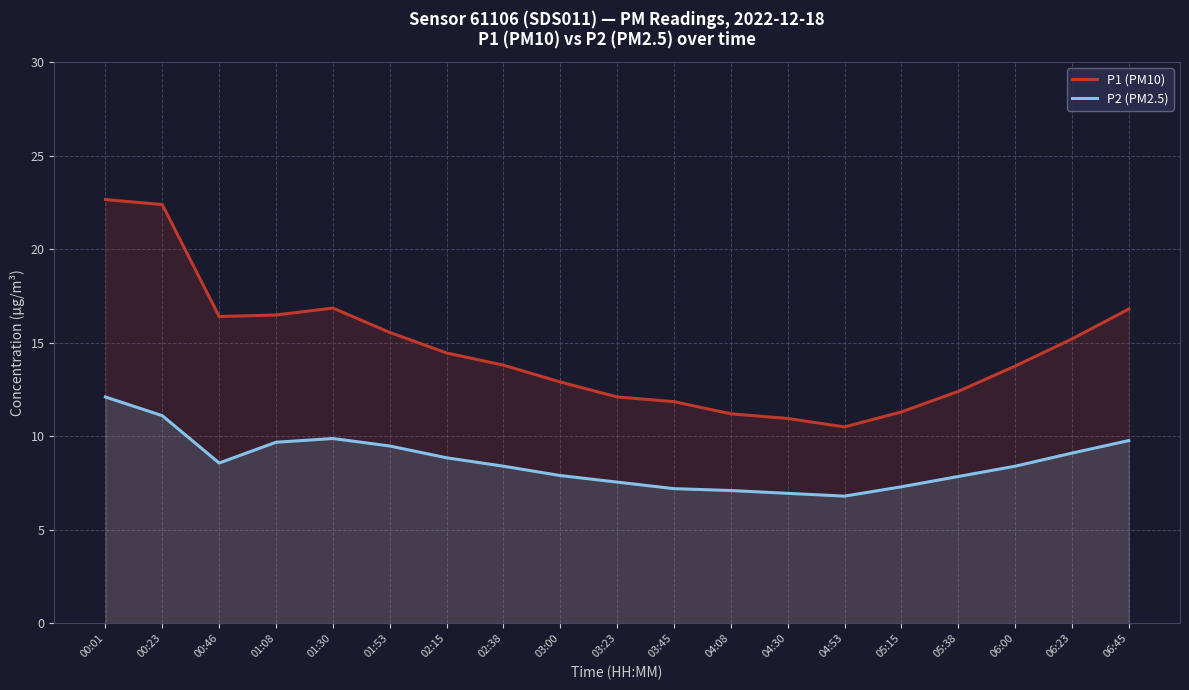

What is the value of the P1 (PM10) point at the 6th from the left?

15.6